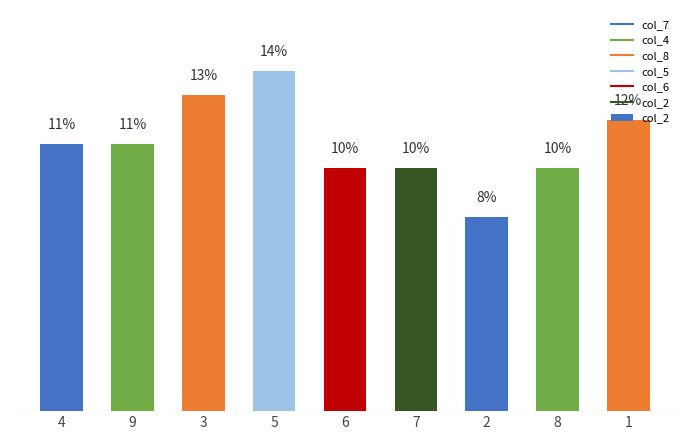

Where does the data first go above 11?

3